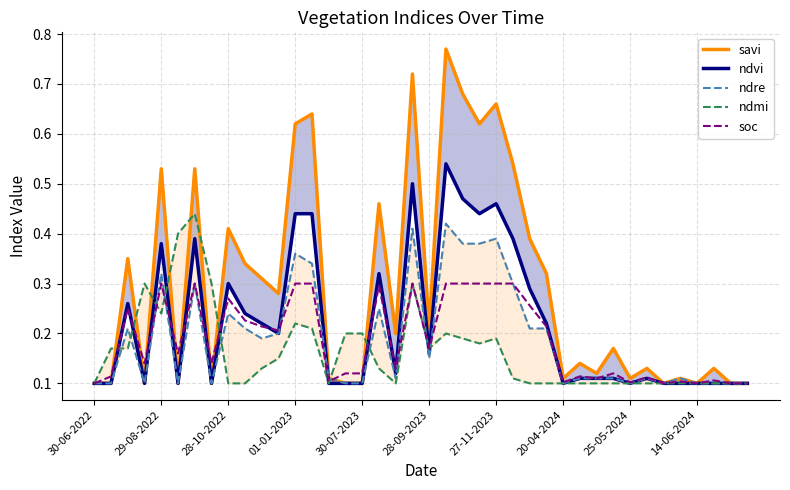

Which series changed the most between 19 and 37?

savi